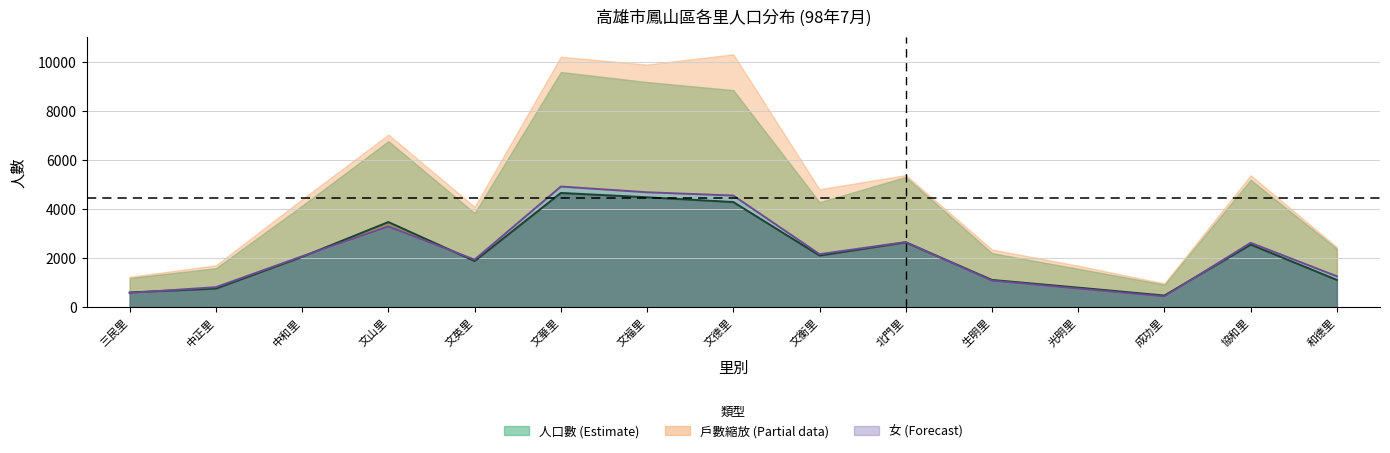

Where is 女 nearest to the value 2684?

北門里